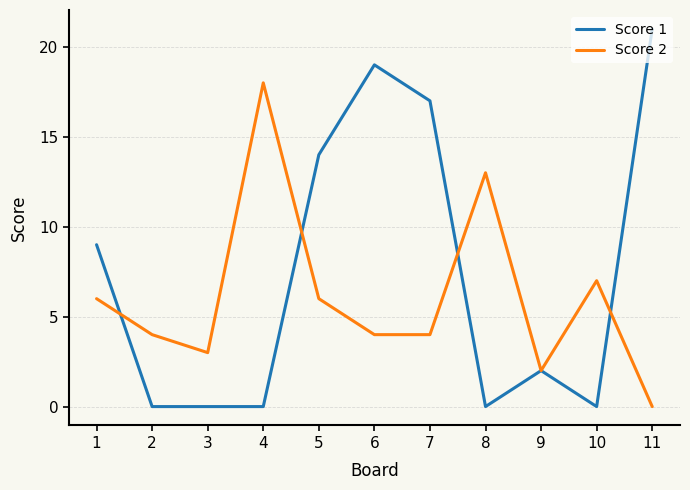

Reading left to right, list all the values displayed in this chart.

Score 1: 9	0	0	0	14	19	17	0	2	0	21
Score 2: 6	4	3	18	6	4	4	13	2	7	0